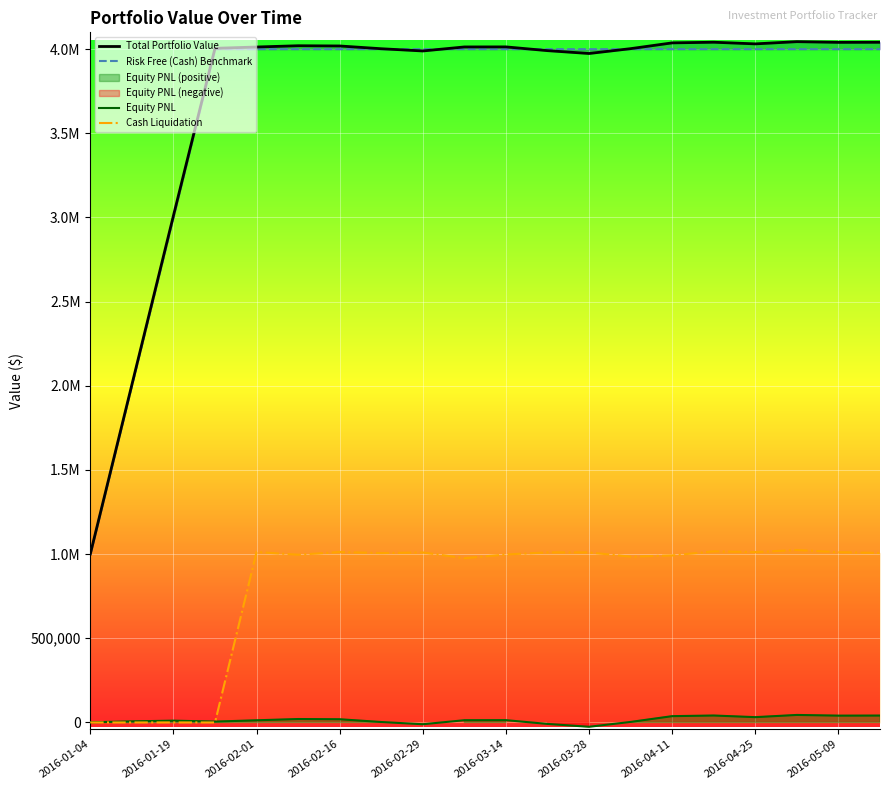

What is the lowest value of the Total Portfolio Value series?

1000985.9